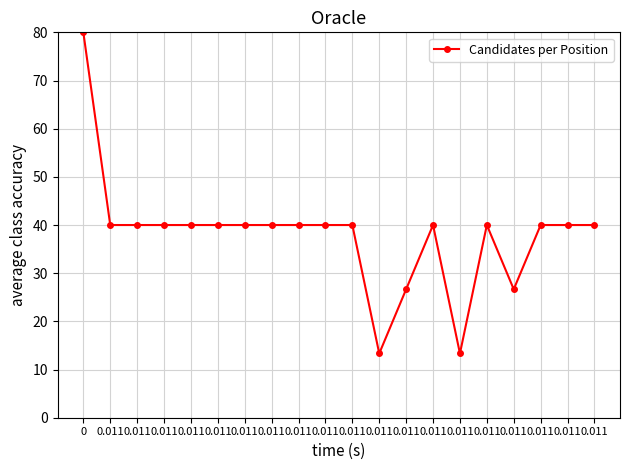

Reading left to right, what are all the values shown in this chart?

0=80.0	0.011=40.0	0.011=40.0	0.011=40.0	0.011=40.0	0.011=40.0	0.011=40.0	0.011=40.0	0.011=40.0	0.011=40.0	0.011=40.0	0.011=13.3	0.011=26.7	0.011=40.0	0.011=13.3	0.011=40.0	0.011=26.7	0.011=40.0	0.011=40.0	0.011=40.0